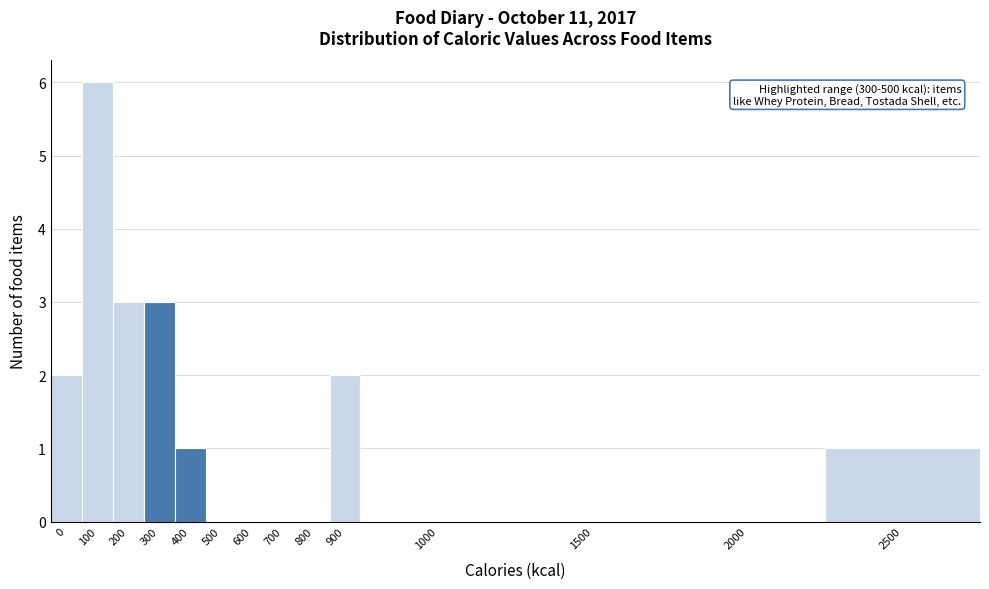

Reading right to left, list all the values displayed in this chart.

2500=1	2000=0	1500=0	1000=0	900=2	800=0	700=0	600=0	500=0	400=1	300=3	200=3	100=6	0=2